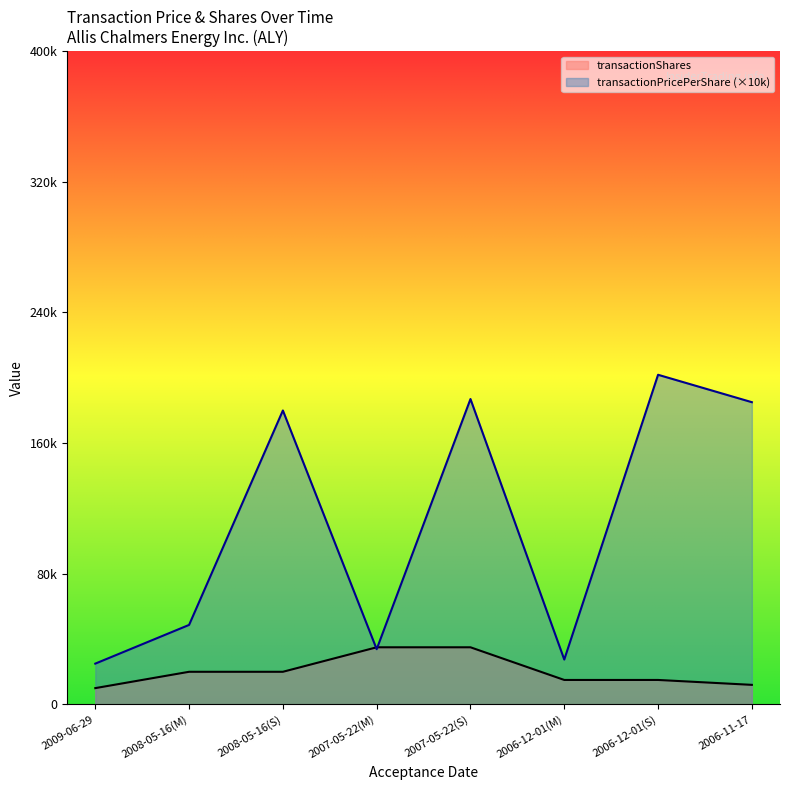

Which series has the largest total across all categories?

transactionPricePerShare (×10k)